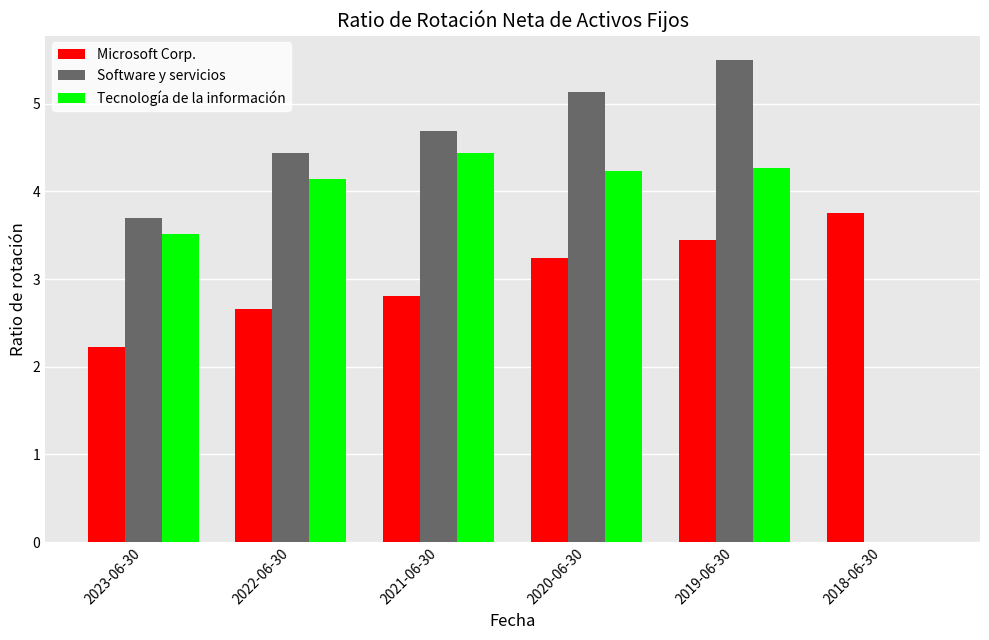

What is the average value of the Software y servicios series?

3.9